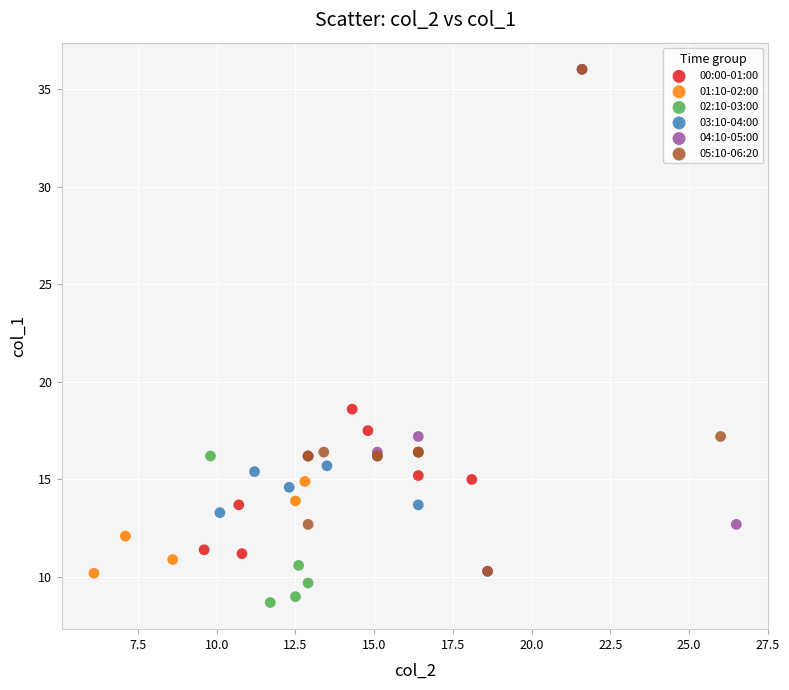

Which series reaches the minimum Y coordinate?

02:10-03:00